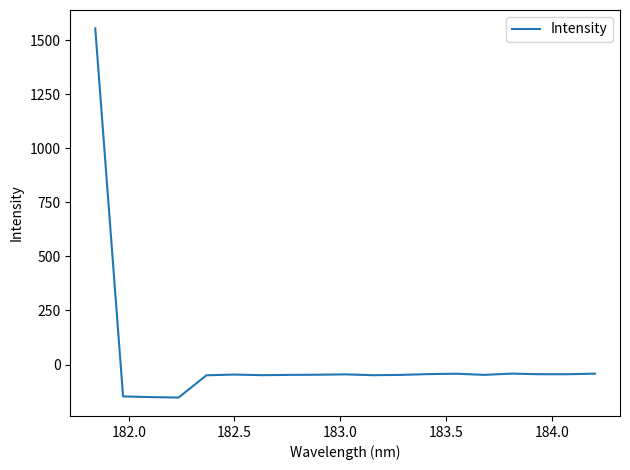

What is the difference between the maximum and minimum values?

1707.8